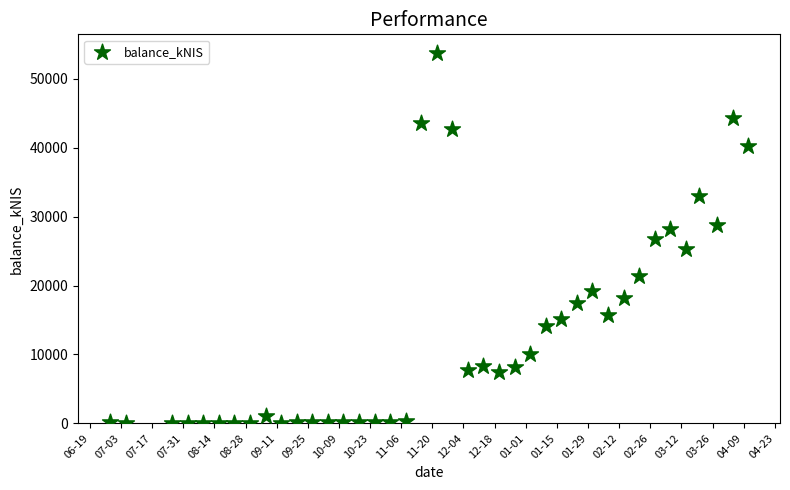

What is the range of Y values (max minus min)?

53767.9